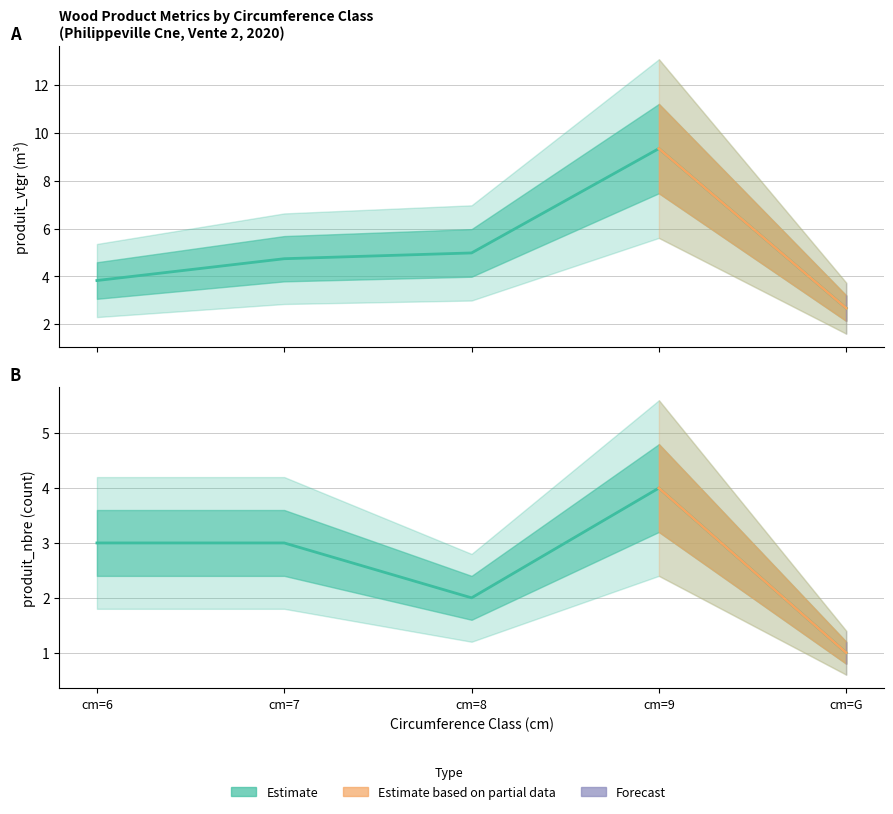

True or false: produit_vtgr and produit_nbre cross at least once.

False